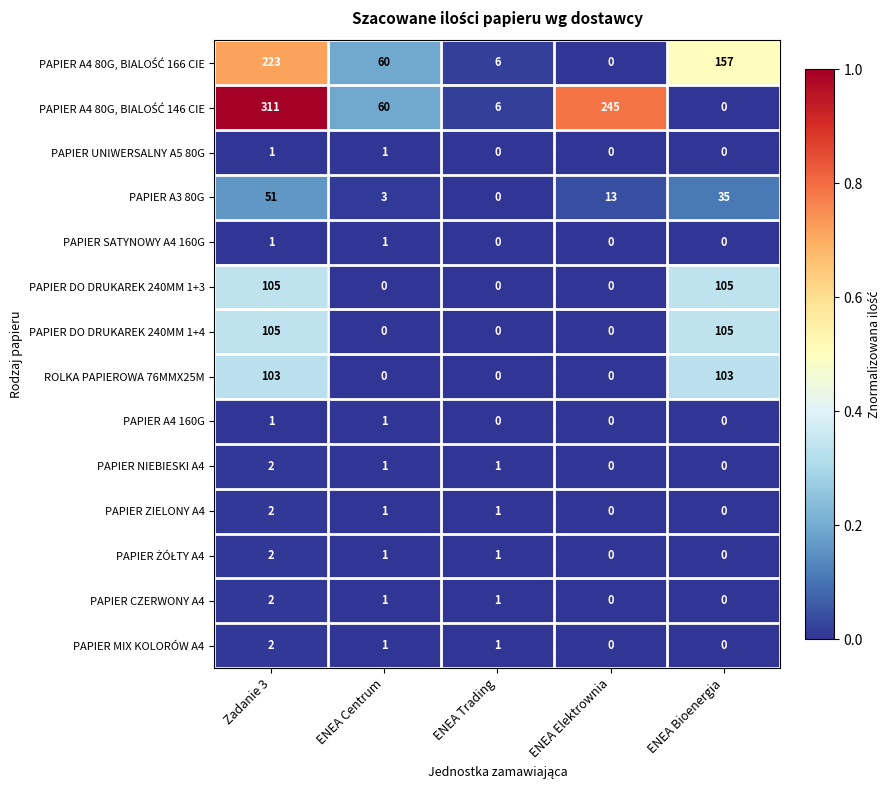

What is the spread (max minus min) of values at Zadanie 3?

310